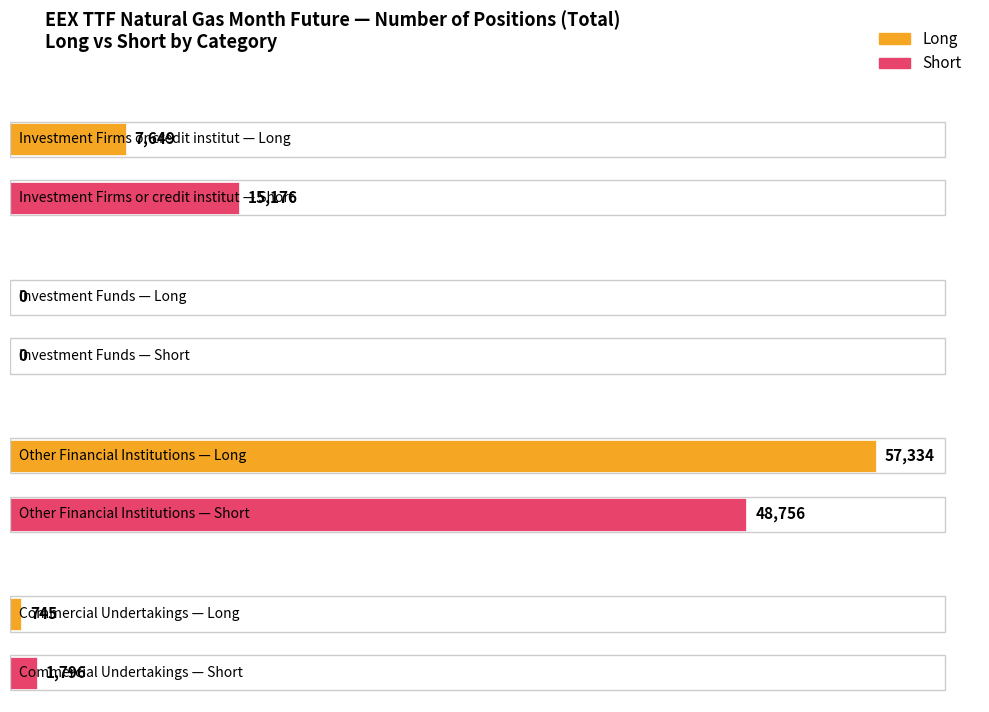

How many data points in Short are above 15176?

1